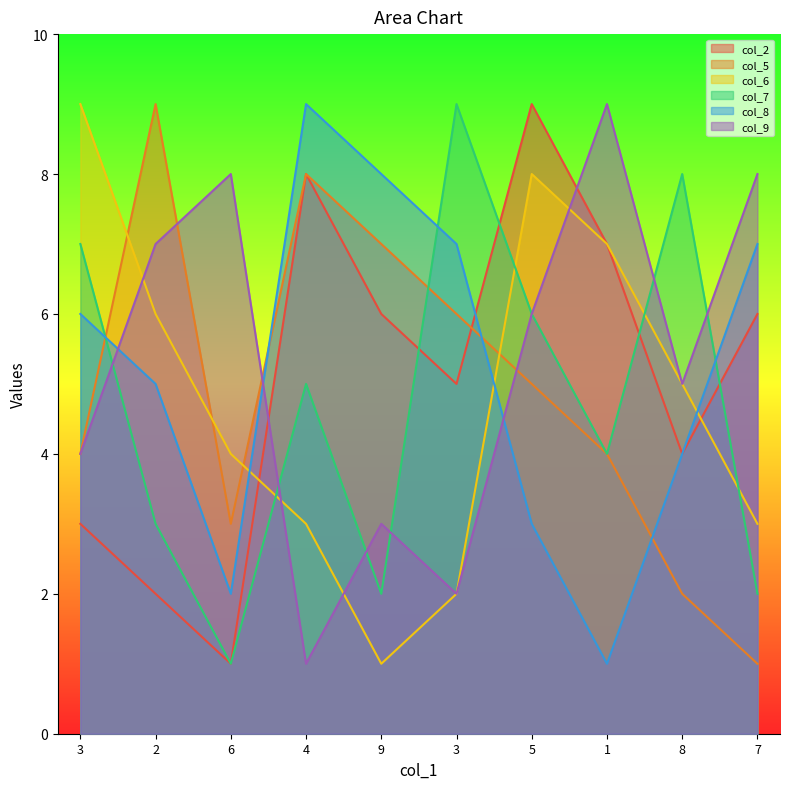

Which series changed the most between 6 and 7?

col_2